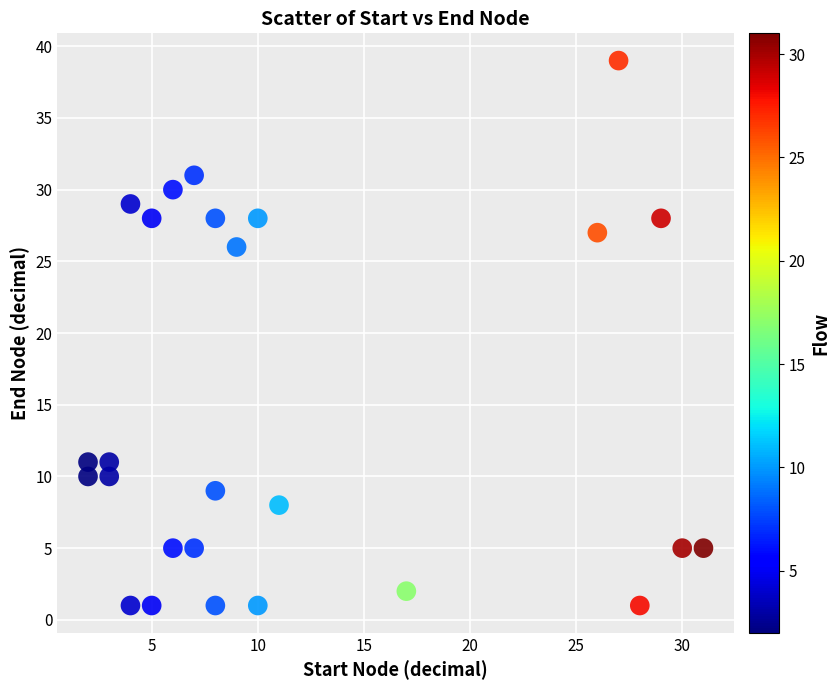

What Y value in the scatter plot is closest to 20?

26